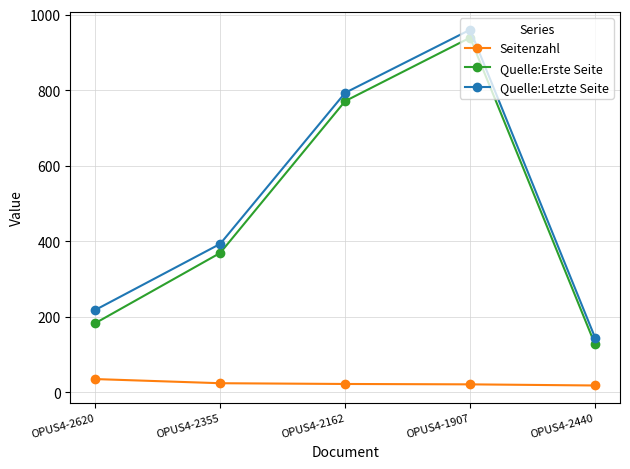

Does the chart have visible grid lines?

Yes